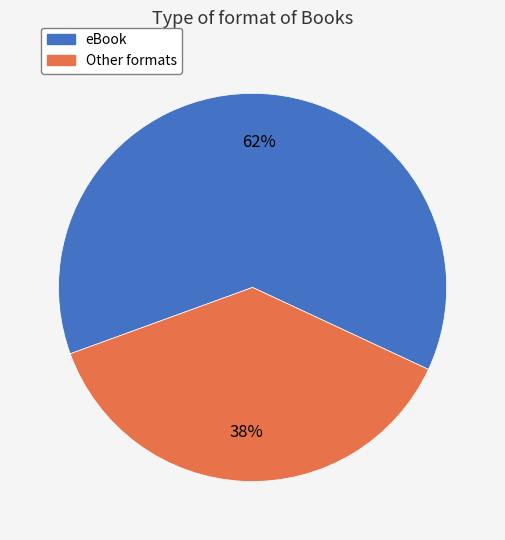

Do eBook and Other formats together represent more than half of the pie?

Yes